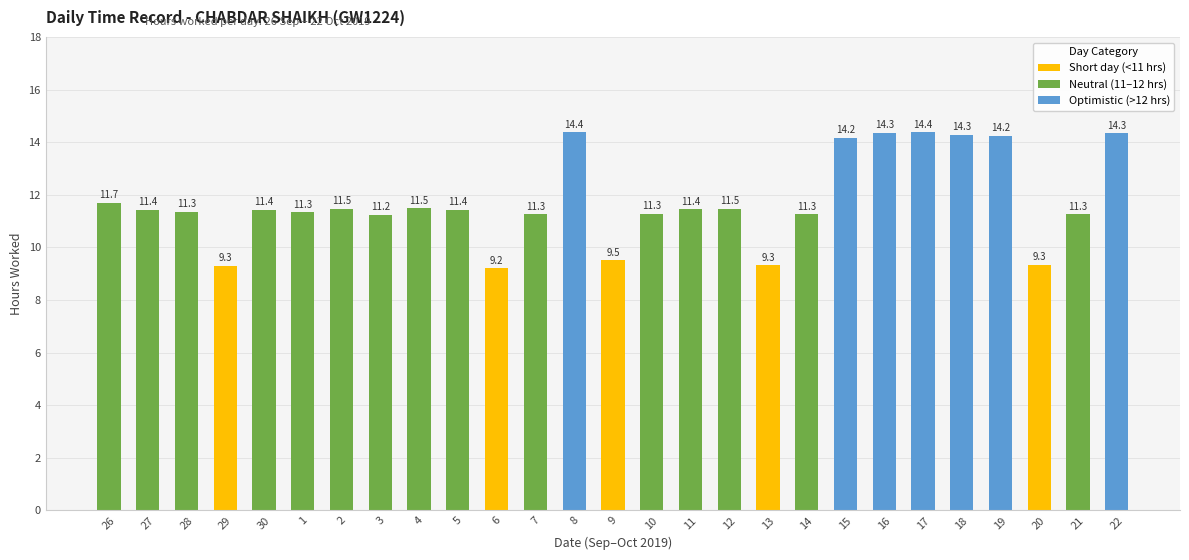

What is the total value across all series at 20?

9.3